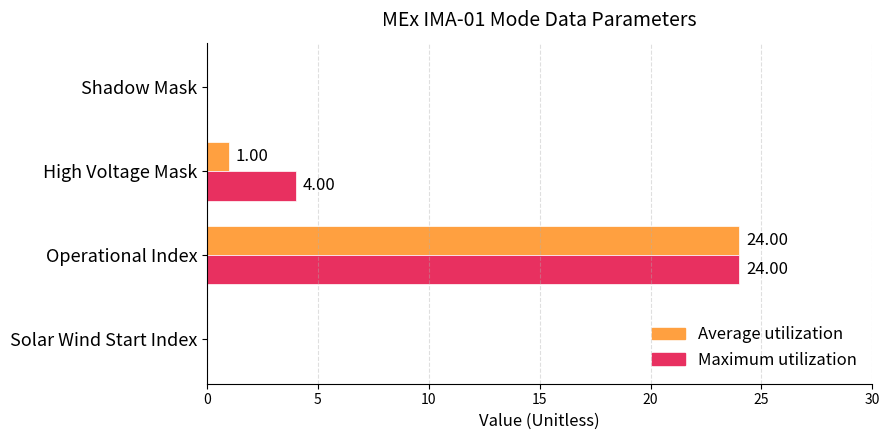

Between High Voltage Mask and Operational Index, which series saw the biggest shift?

Average utilization